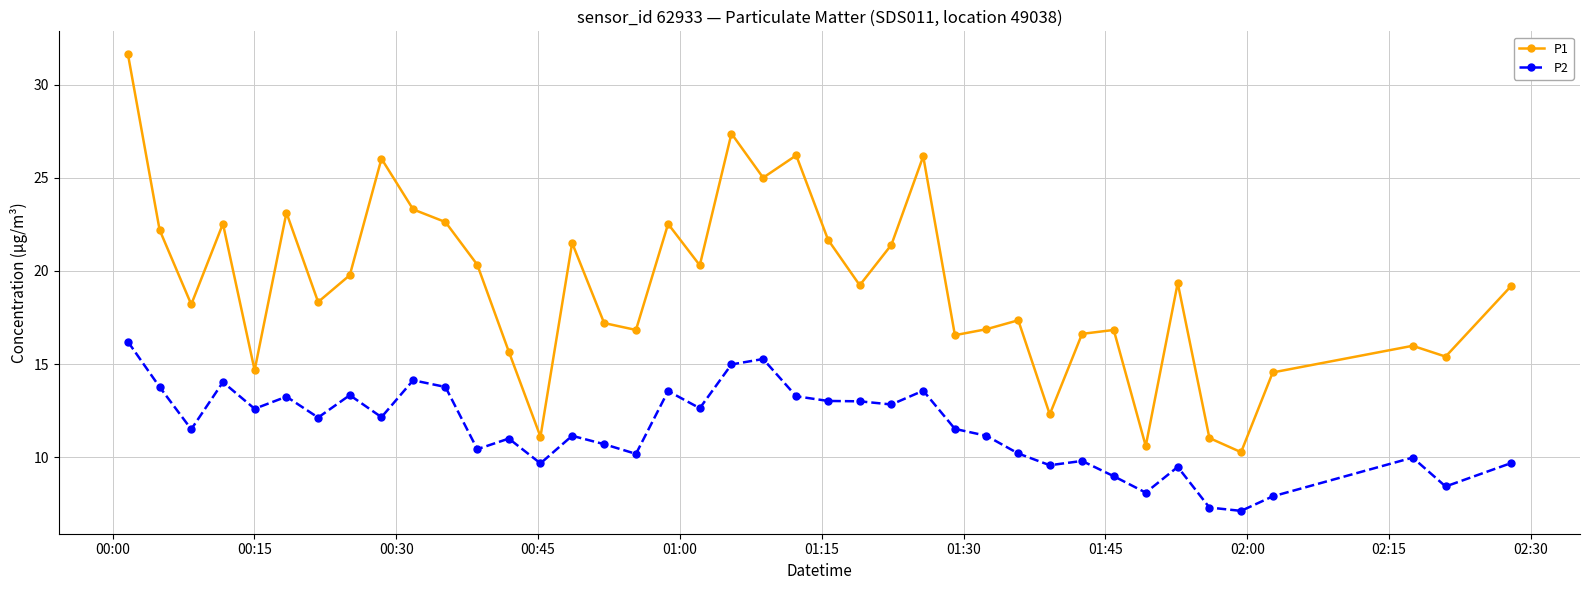

What is the minimum value for P2?

7.1